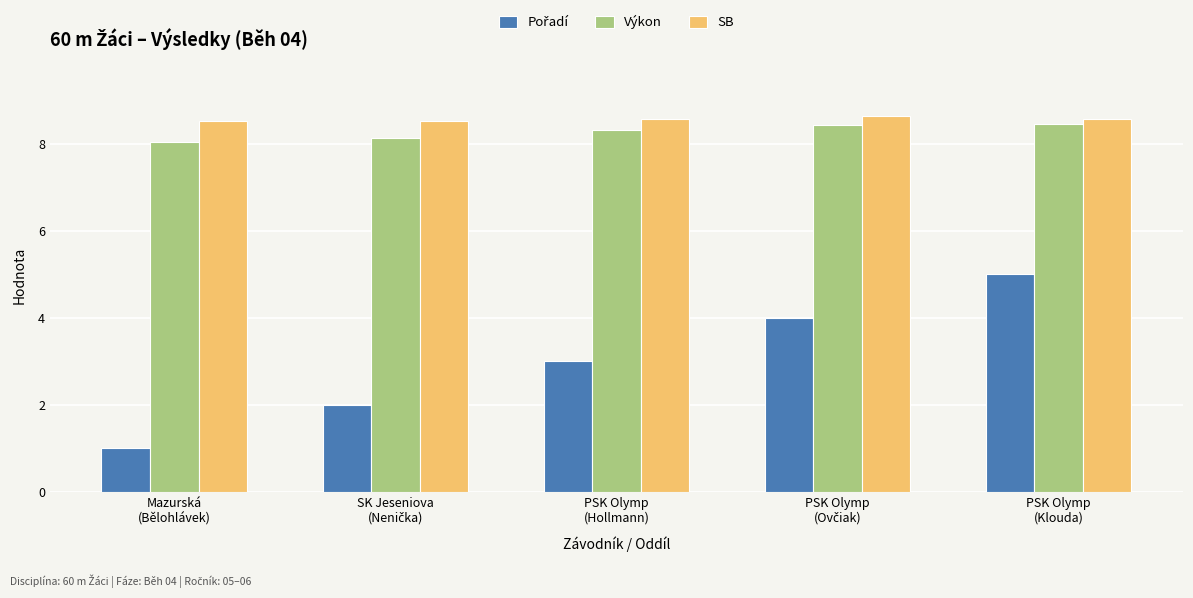

What is the smallest value displayed?

1.0